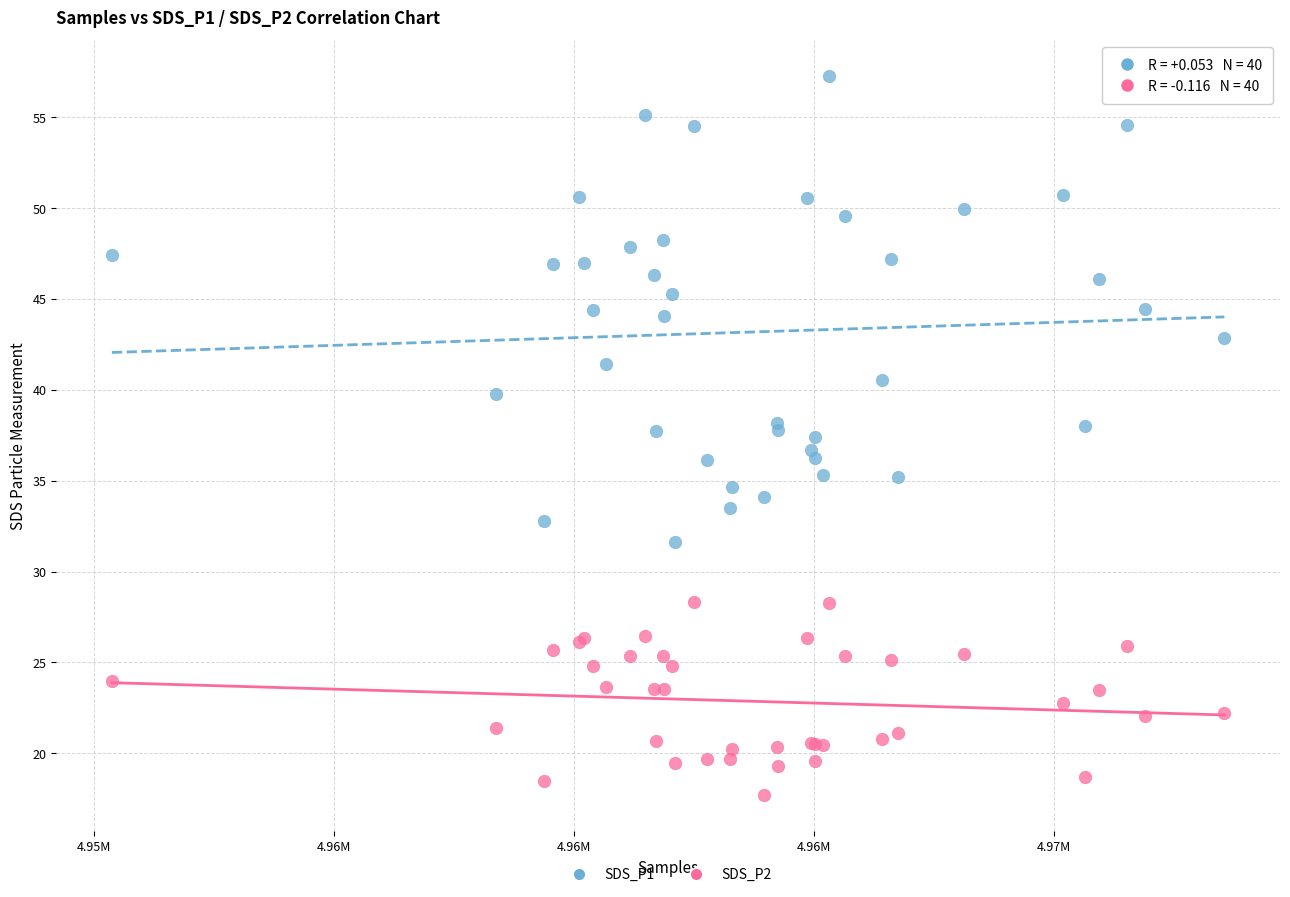

Which series contains the highest Y value?

SDS_P1